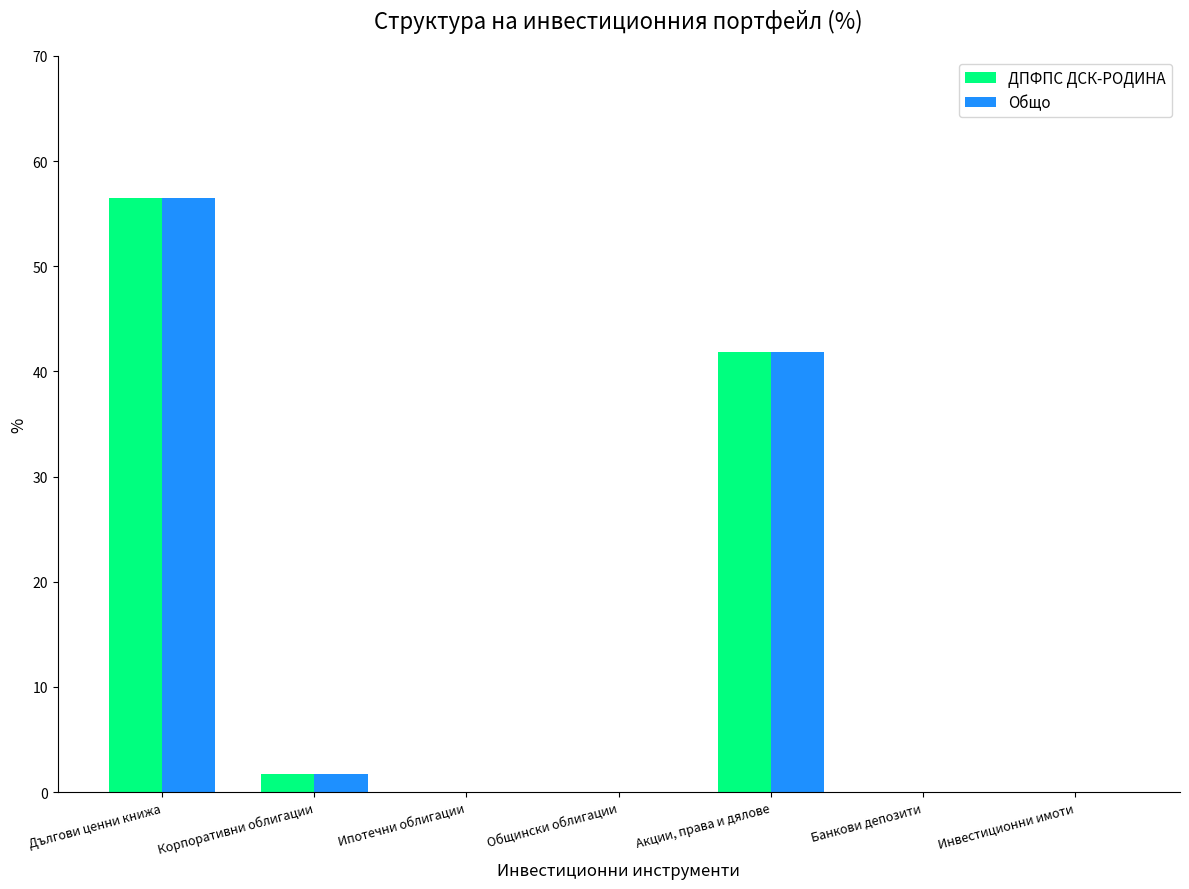

True or false: Общо has a value of -32.4 at Общински облигации.

False